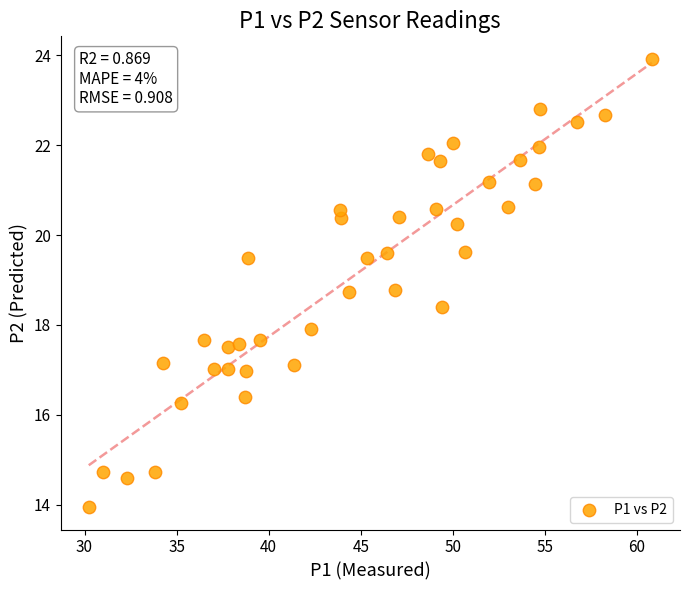

What is the range of X values (max minus min)?

30.6